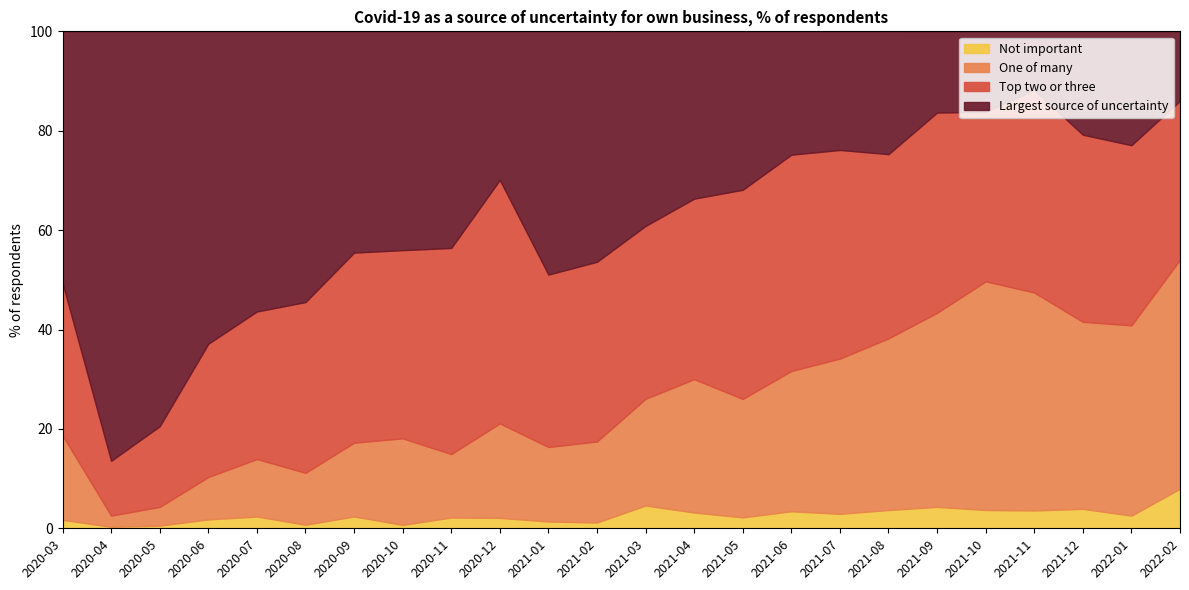

What is the approximate value of Not important at 2021-08?

3.7